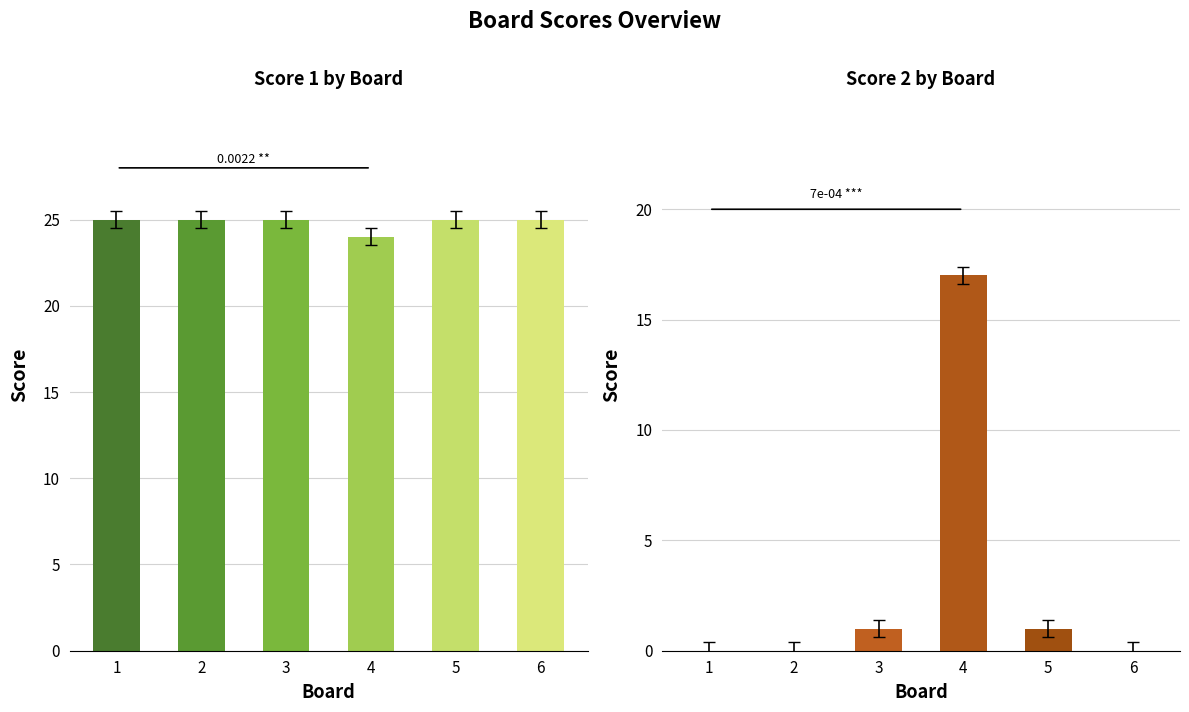

True or false: Score 2 has a value of 17 at 4.

True